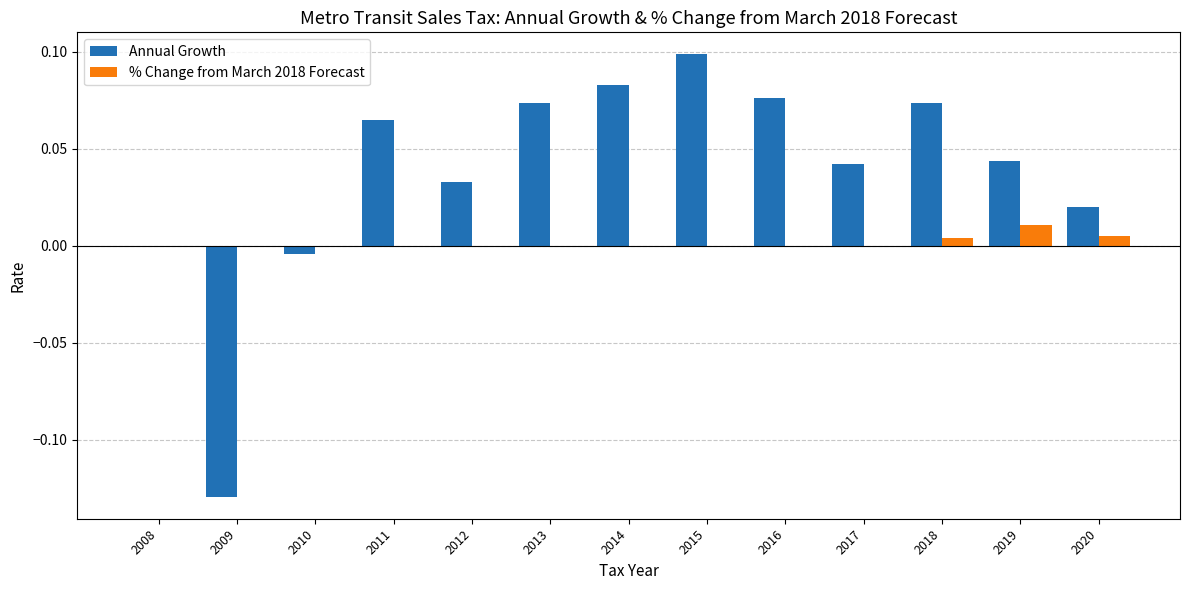

True or false: Annual Growth has a value of -0.0 at 2010.

True